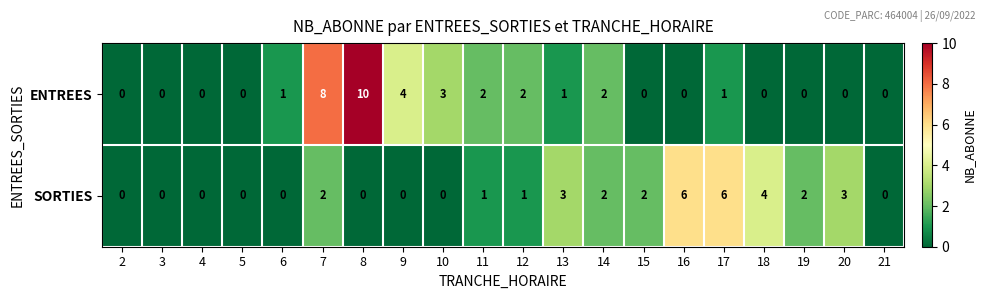

Is it true that ENTREES equals 4 at 9?

True